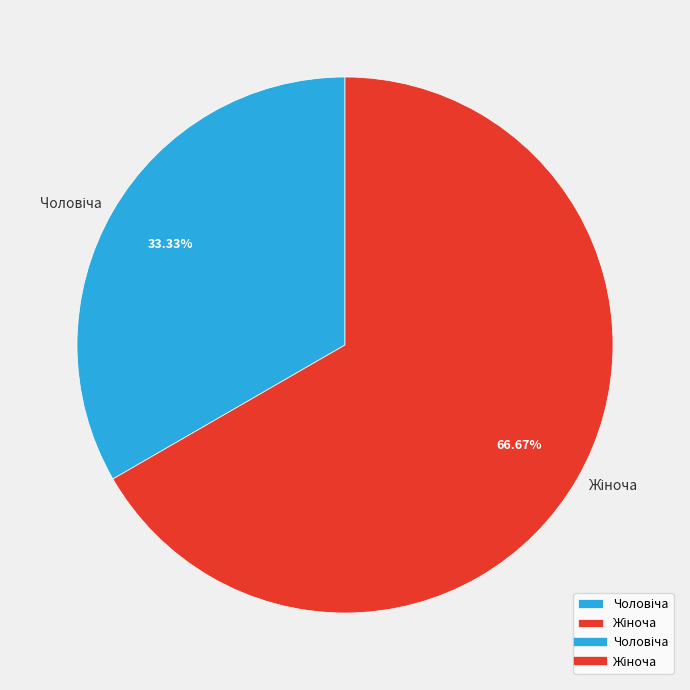

Is there a majority slice in this chart?

Yes